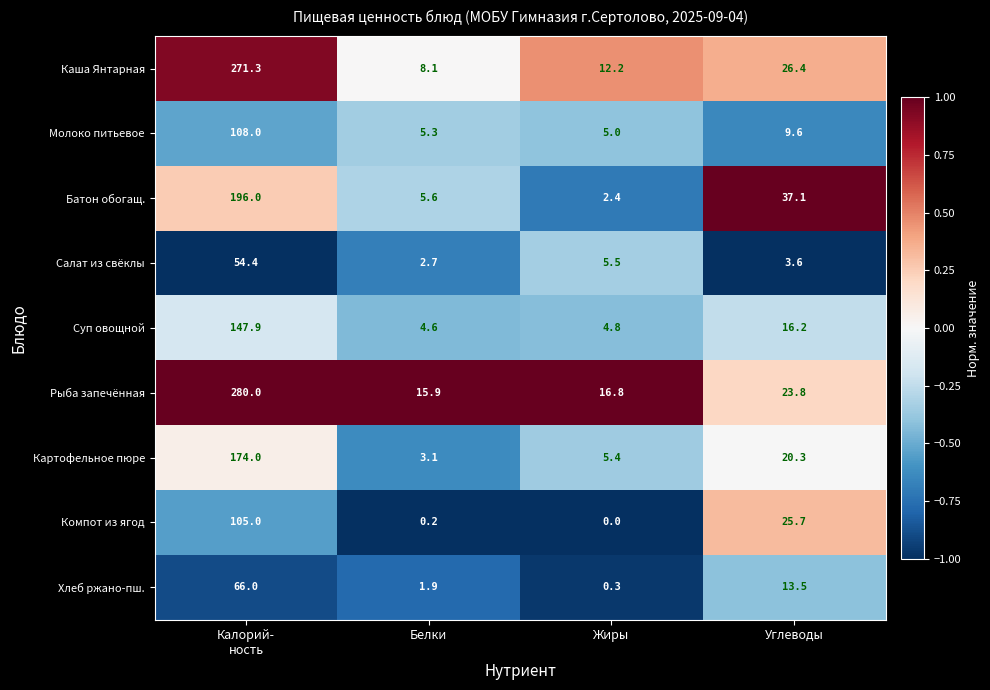

Which series has the largest range (max minus min)?

Рыба запечённая